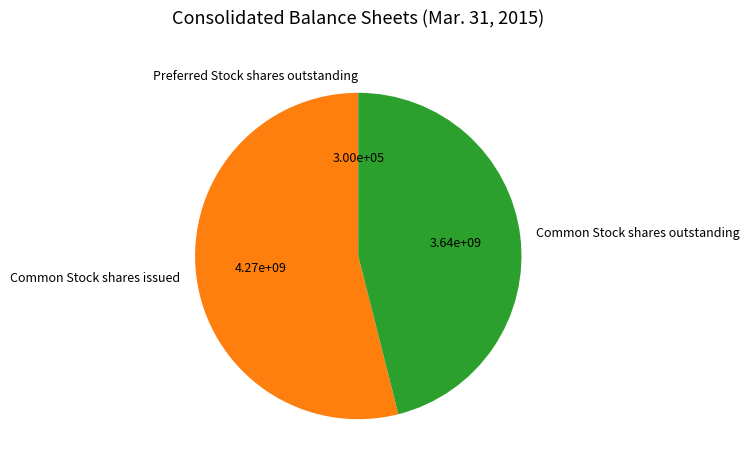

The Common Stock shares issued slice represents 54% of the pie. True or false?

True